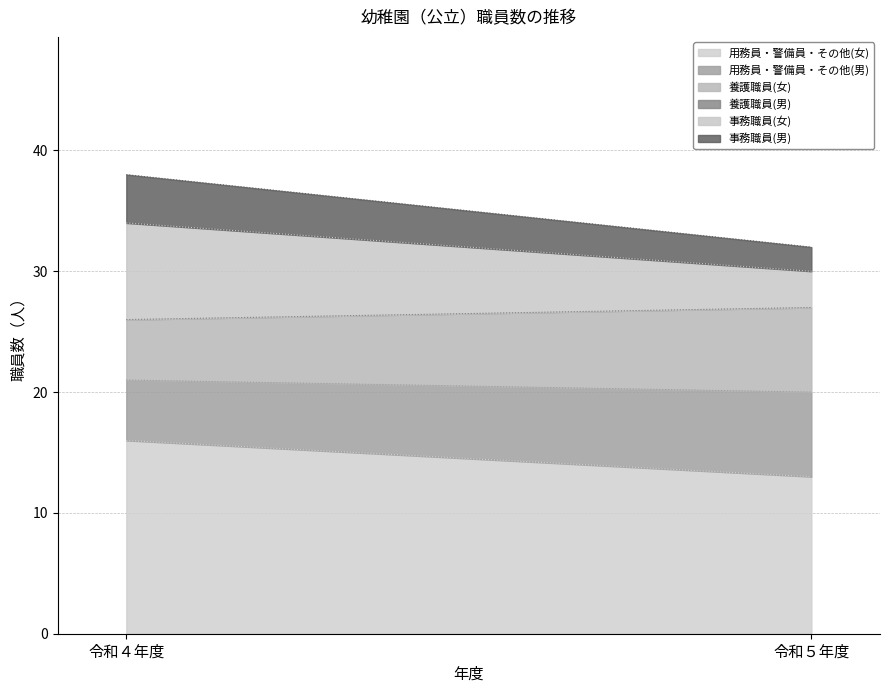

Does the chart display data point markers on the line(s)?

No